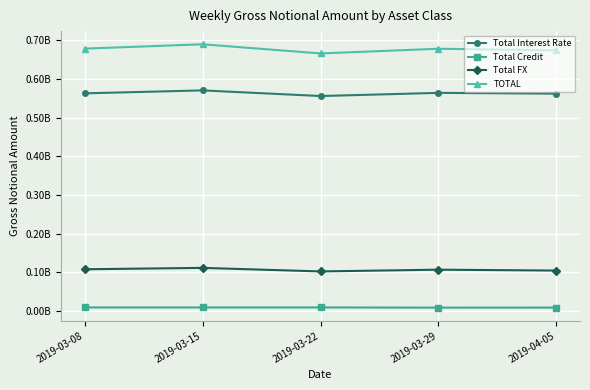

At which category does Total FX reach its first local valley?

2019-03-22